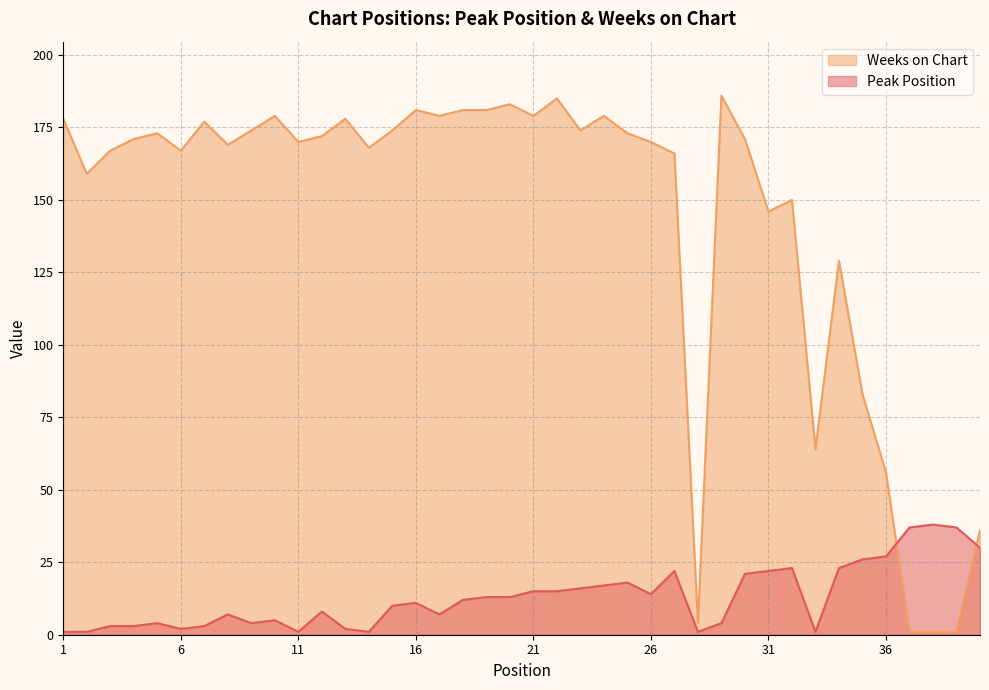

At which label does Peak Position first exceed 12?

19